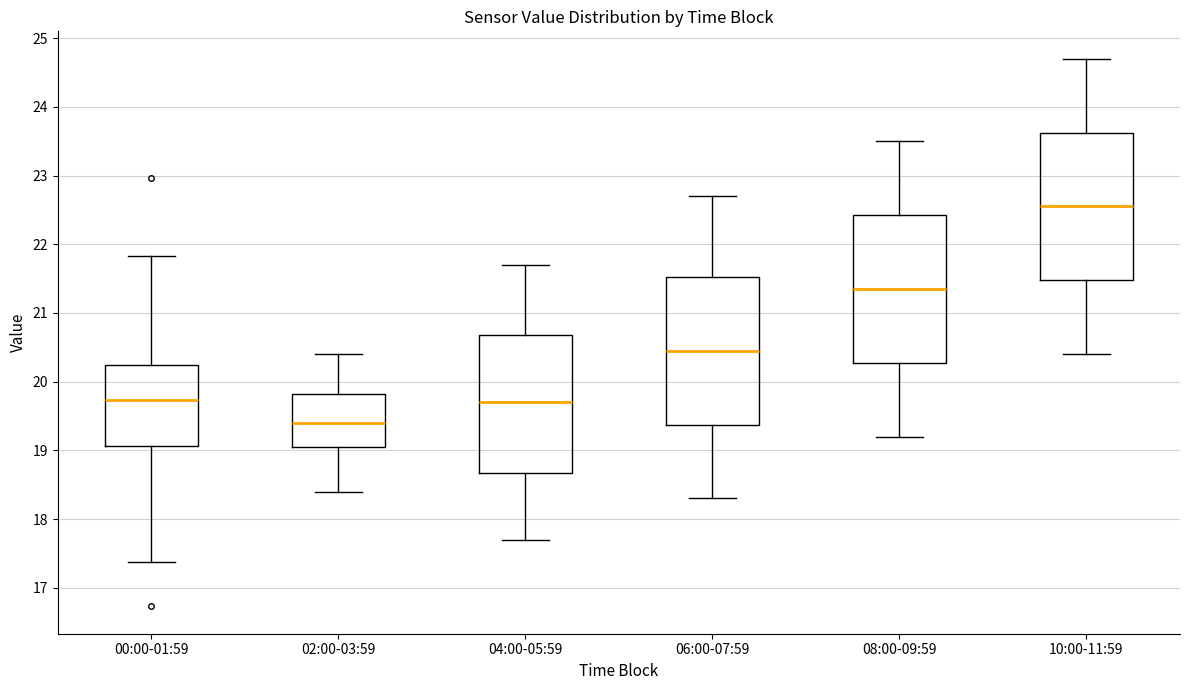

Reading left to right, read every box against the y-axis: the position of its median line, the range the box covers, and the ends of its whiskers. The values are not printed on the chart, so give them approximately, as read against the axis.

00:00-01:59: median 19.7, box 19.1 to 20.2, whiskers 17.4 to 21.8
02:00-03:59: median 19.4, box 19.1 to 19.8, whiskers 18.4 to 20.4
04:00-05:59: median 19.7, box 18.7 to 20.7, whiskers 17.7 to 21.7
06:00-07:59: median 20.5, box 19.4 to 21.5, whiskers 18.3 to 22.7
08:00-09:59: median 21.4, box 20.3 to 22.4, whiskers 19.2 to 23.5
10:00-11:59: median 22.6, box 21.5 to 23.6, whiskers 20.4 to 24.7